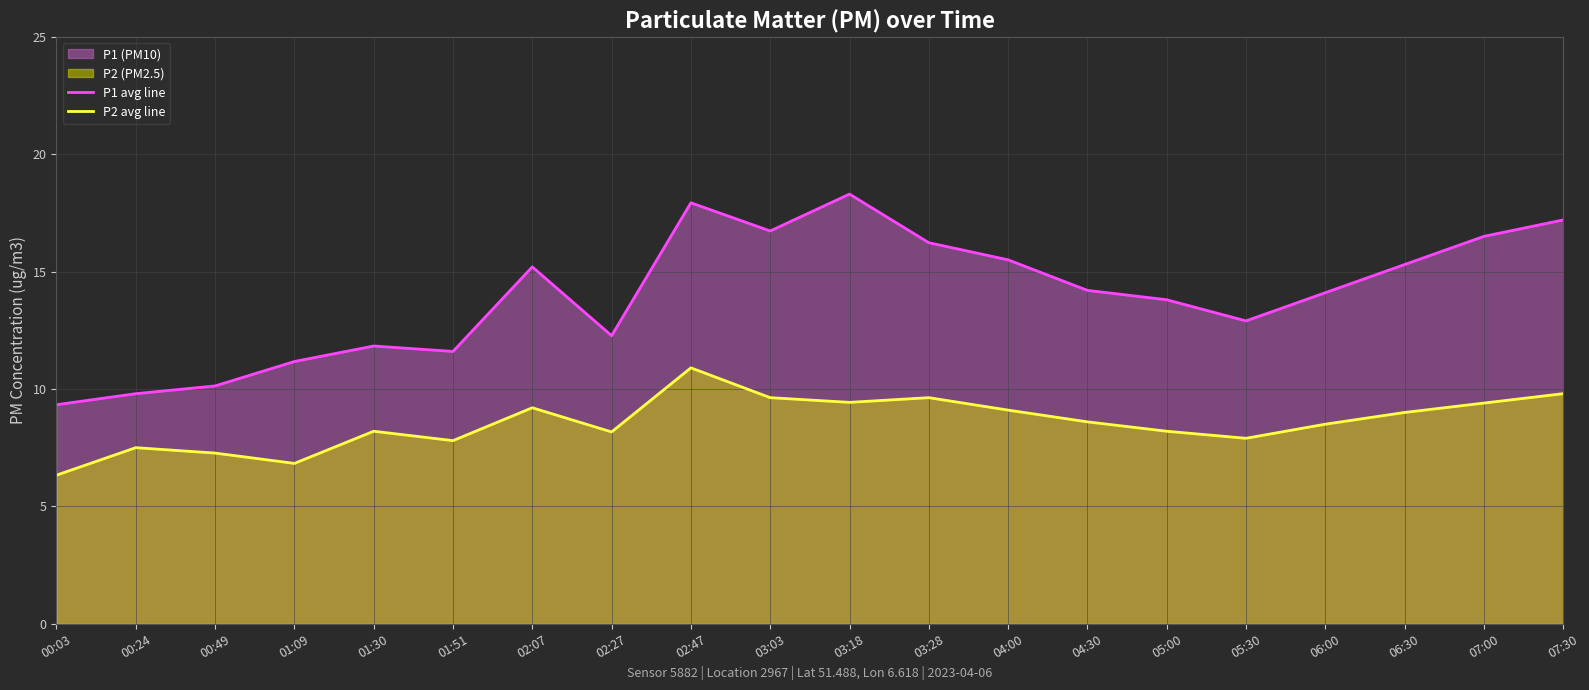

Rank the series by their maximum value, from highest to lowest.

P1 avg line, P2 avg line